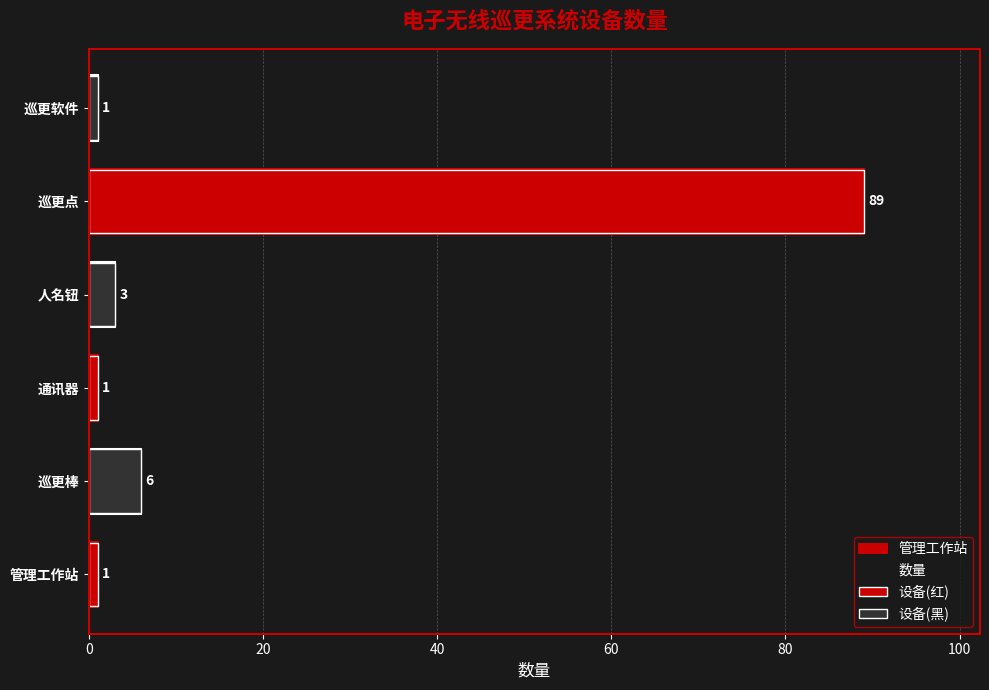

What is the average value?

17